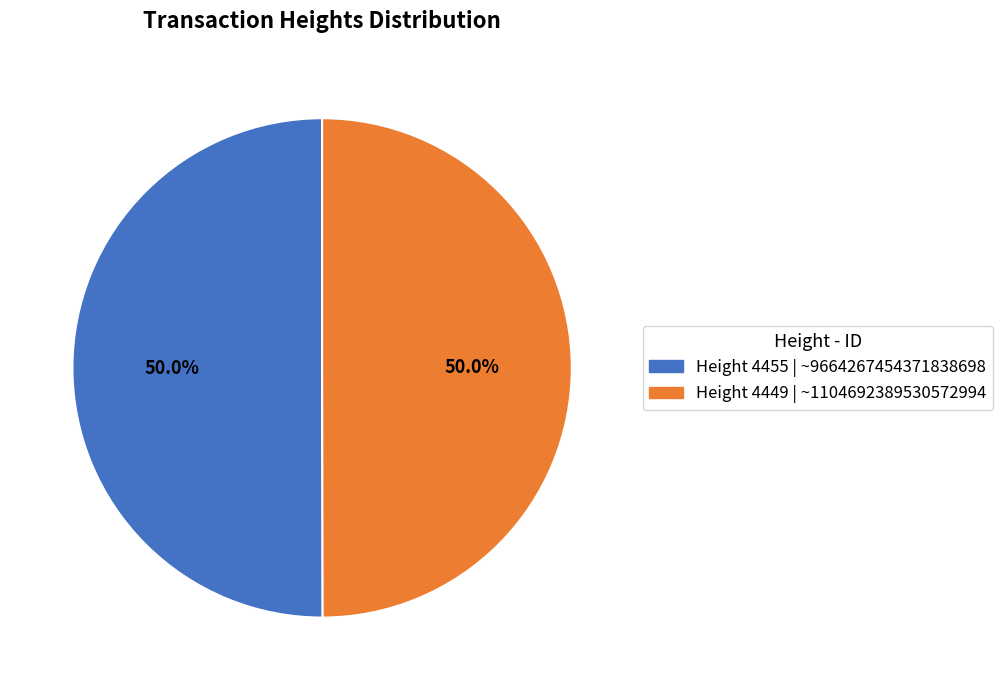

Approximately how many times larger is the value at Height 4449 | ~1104692389530572994 compared to Height 4455 | ~9664267454371838698?

1.0